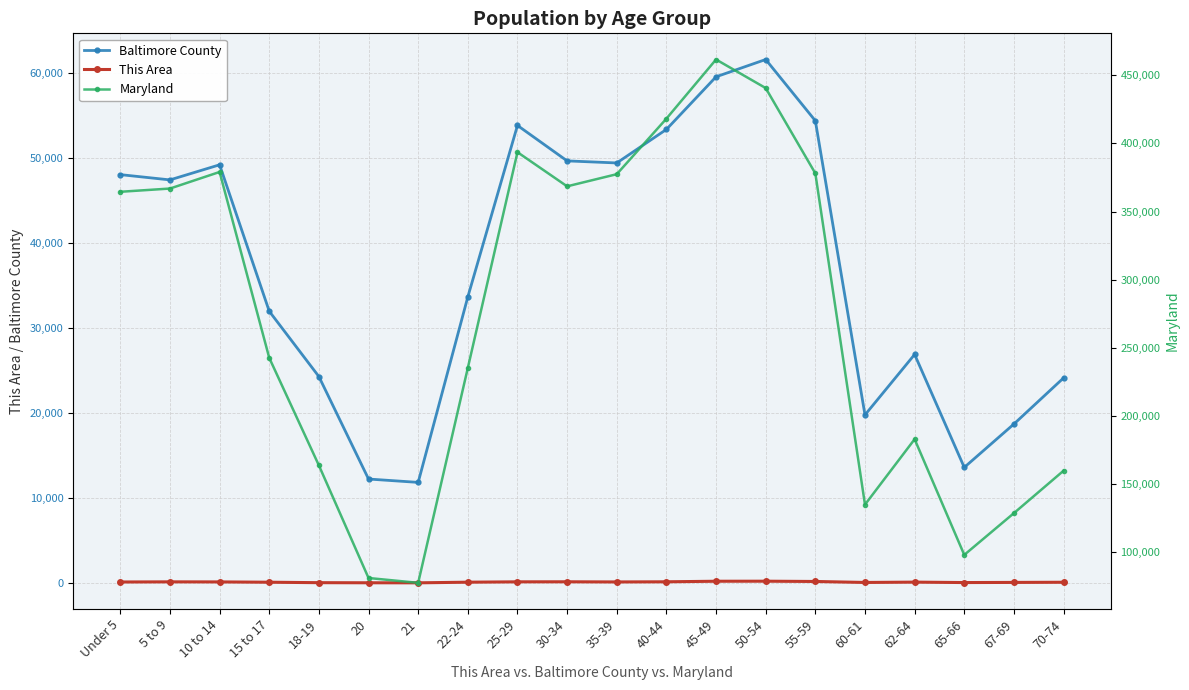

True or false: Maryland has a value of 366868 at 5 to 9.

True